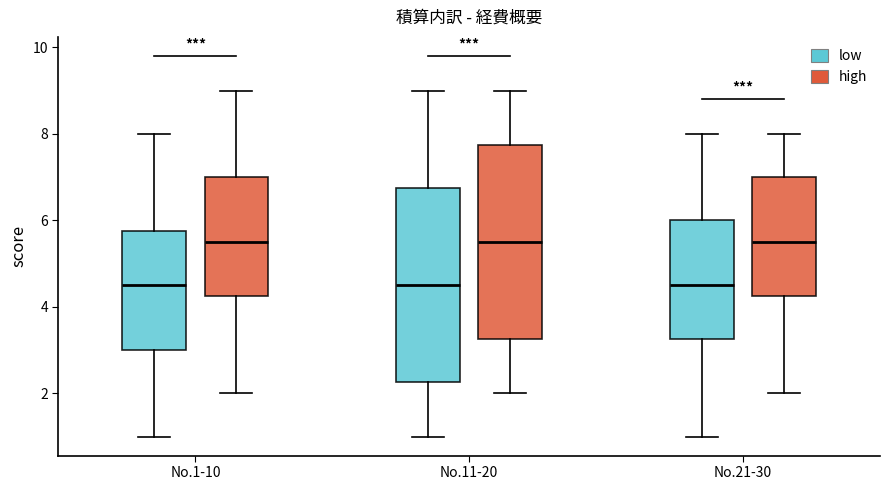

Reading left to right, transcribe this box plot: for each box, give where its median line is, the range the box spans, and where its two whiskers end, as read against the y-axis. The values are not printed on the chart, so give them approximately, as read against the axis.

No.1-10 (low): median 4.6, box 3.0 to 5.8, whiskers 1.0 to 8.0
No.1-10 (high): median 5.6, box 4.2 to 7.0, whiskers 2.0 to 9.0
No.11-20 (low): median 4.6, box 2.2 to 6.8, whiskers 1.0 to 9.0
No.11-20 (high): median 5.6, box 3.2 to 7.8, whiskers 2.0 to 9.0
No.21-30 (low): median 4.6, box 3.2 to 6.0, whiskers 1.0 to 8.0
No.21-30 (high): median 5.6, box 4.2 to 7.0, whiskers 2.0 to 8.0